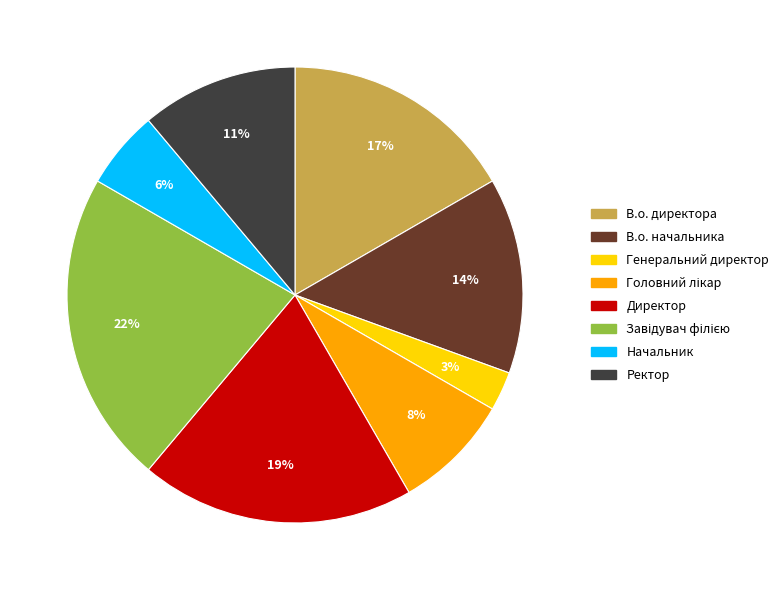

Does Директор account for over 50% of the chart?

No